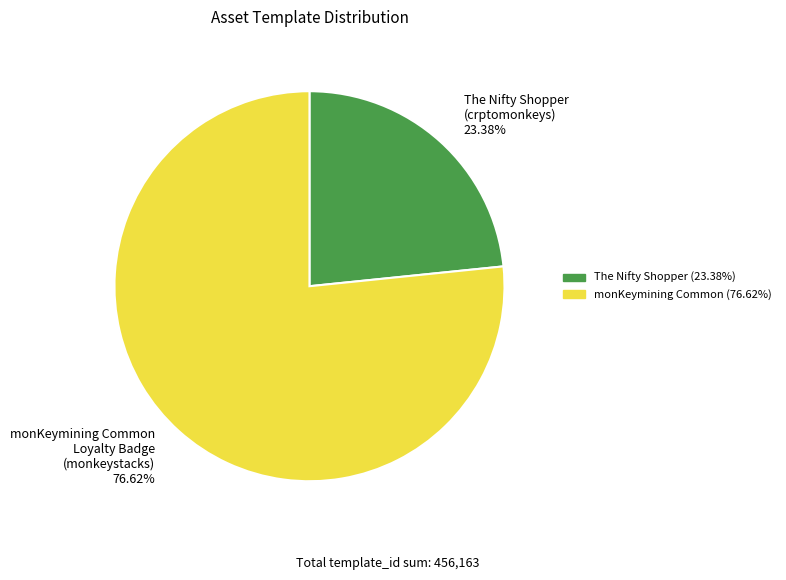

How many segments does this pie chart have?

2